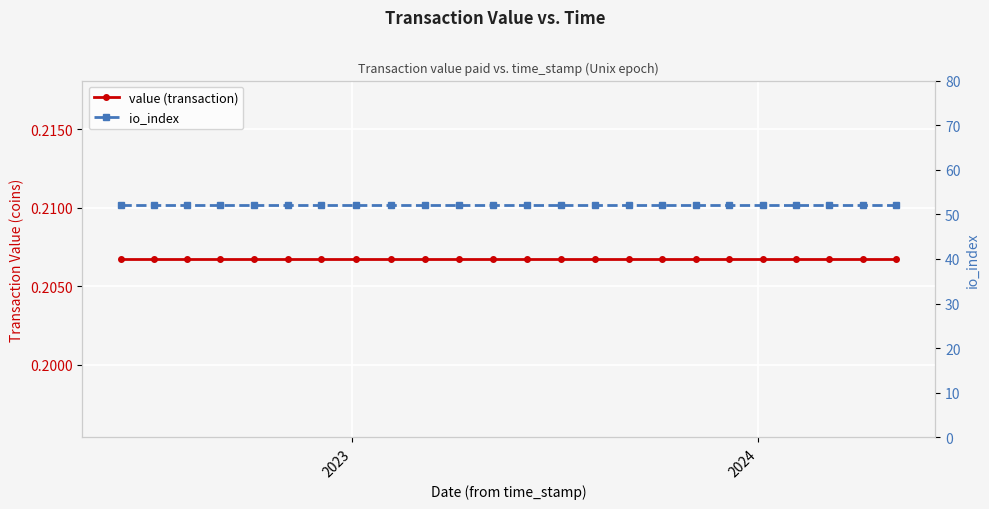

Reading right to left, what are all the values shown in this chart?

value (transaction): 0.2	0.2	0.2	0.2	0.2	0.2	0.2	0.2	0.2	0.2	0.2	0.2	0.2	0.2	0.2	0.2	0.2	0.2	0.2	0.2	0.2	0.2	0.2	0.2
io_index: 52.0	52.0	52.0	52.0	52.0	52.0	52.0	52.0	52.0	52.0	52.0	52.0	52.0	52.0	52.0	52.0	52.0	52.0	52.0	52.0	52.0	52.0	52.0	52.0